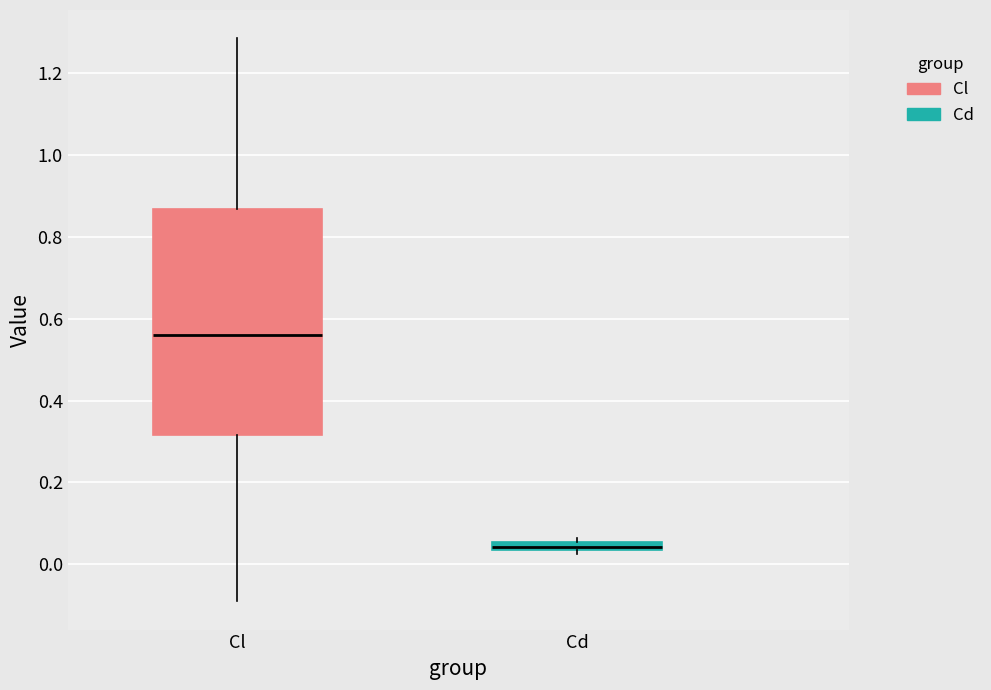

Which box is the tallest, from its lower edge to its upper edge?

Cl